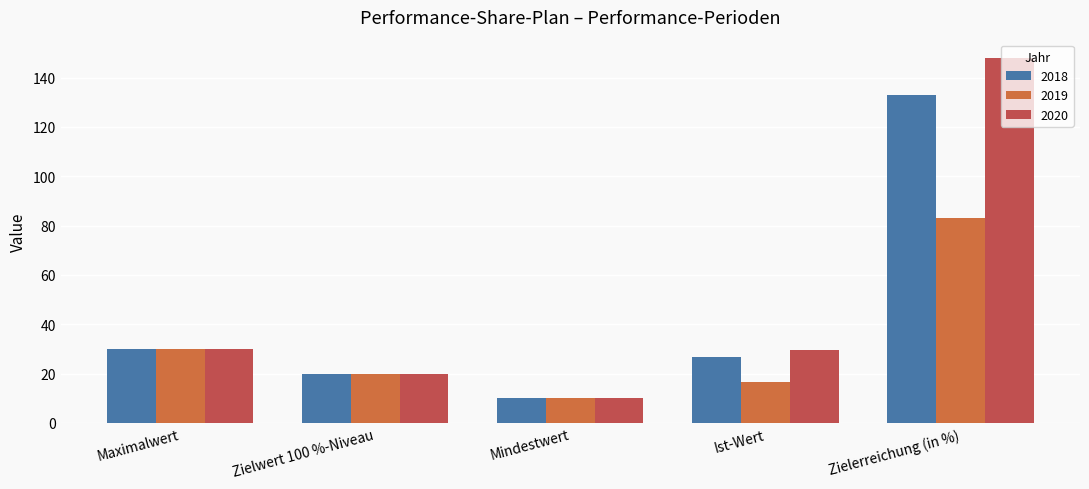

Which series has the largest total across all categories?

2020